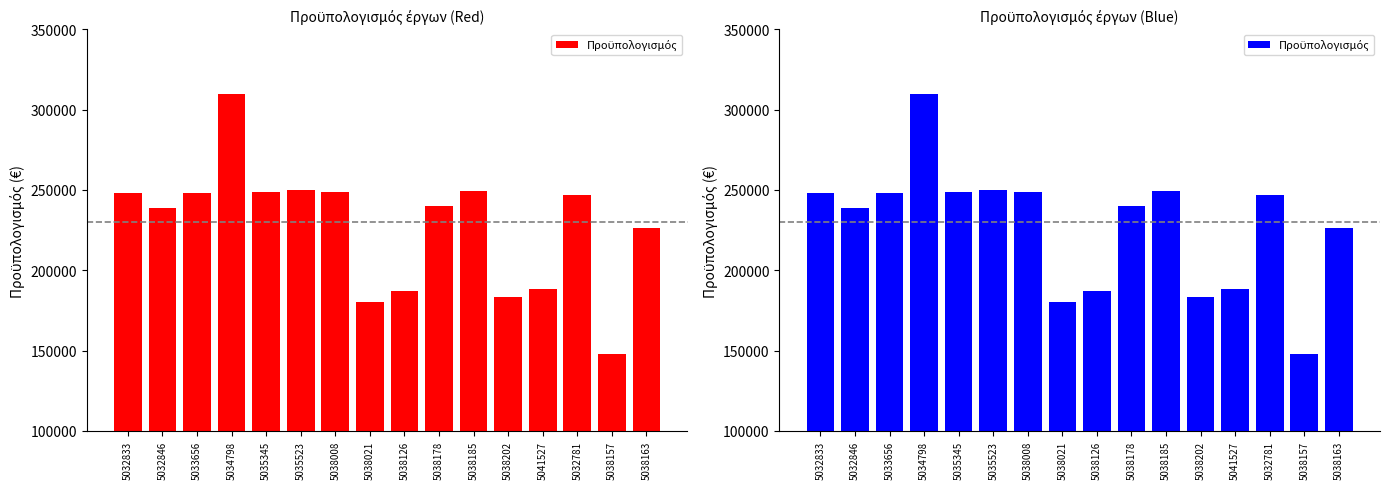

What is the value of the 9th bar from the left?

186899.0